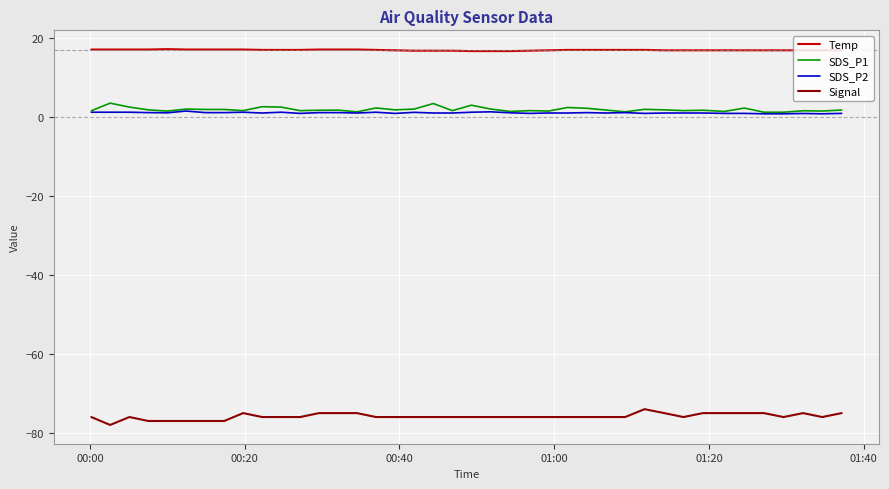

True or false: Temp and SDS_P2 intersect in this chart.

False